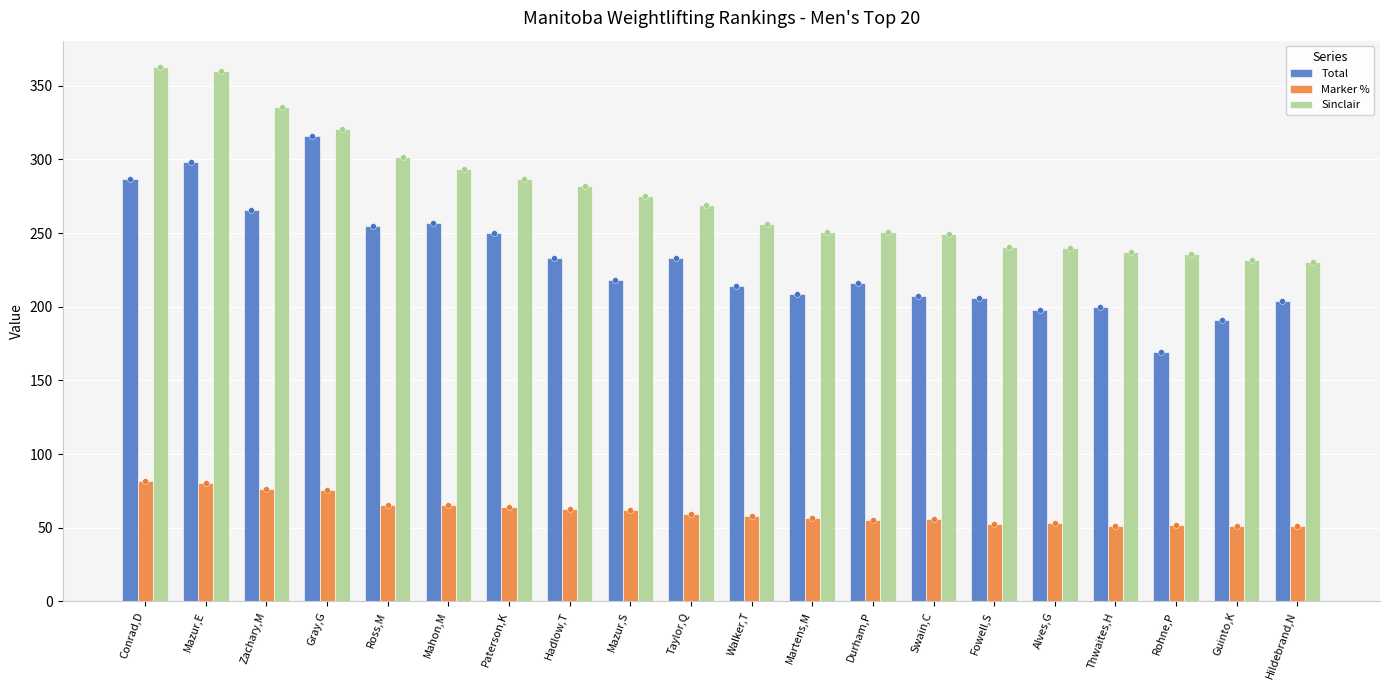

At which category is the sum across all series the highest?

Mazur,E